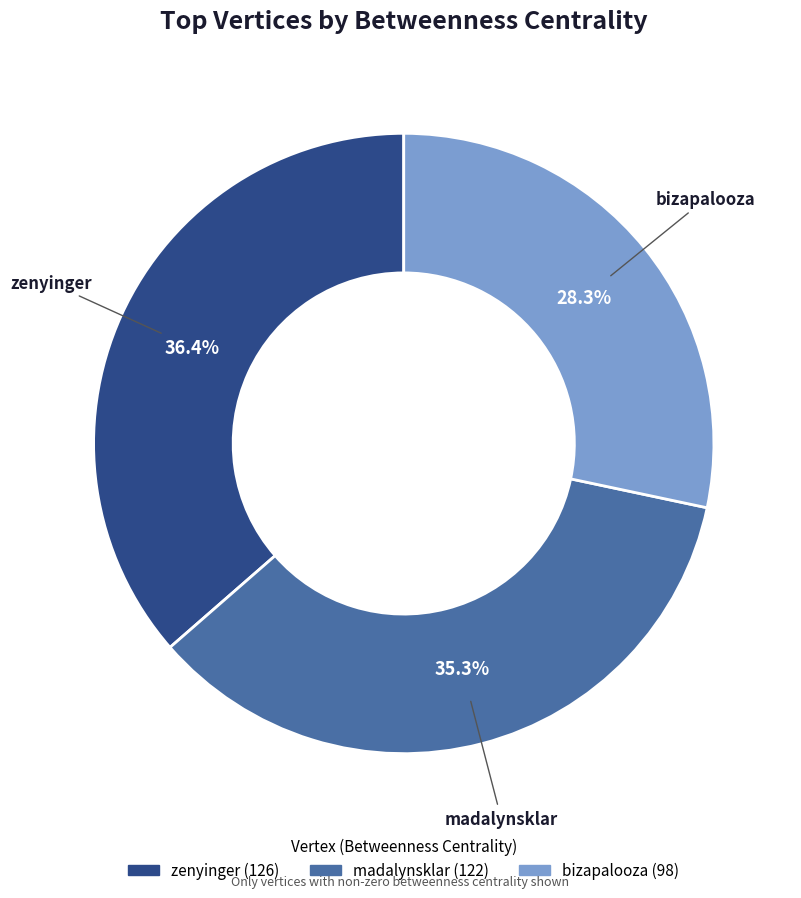

Does madalynsklar account for over 50% of the chart?

No